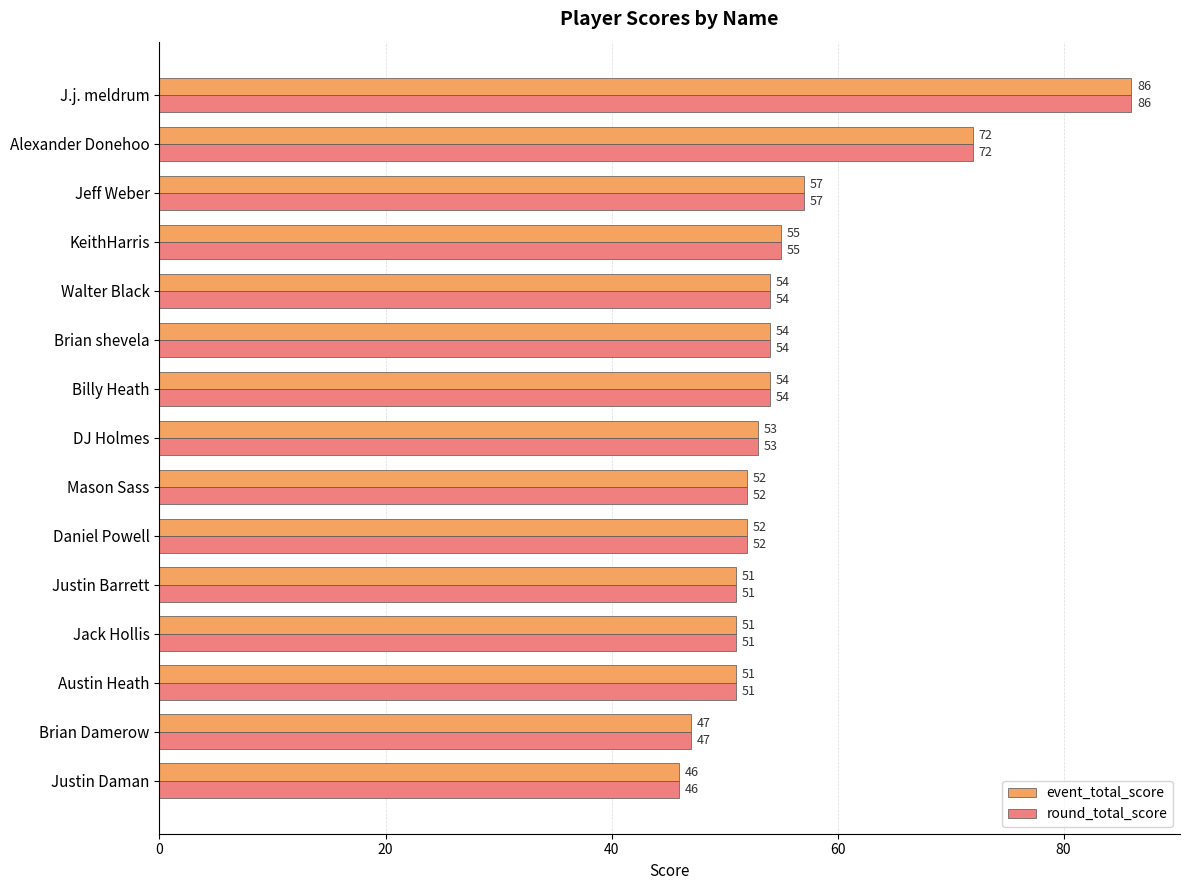

What is the sum of the event_total_score values at KeithHarris and J.j. meldrum?

141